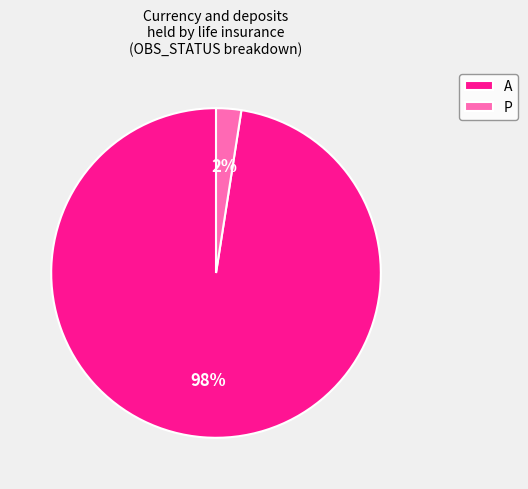

Is the sum of A and P greater than half?

Yes